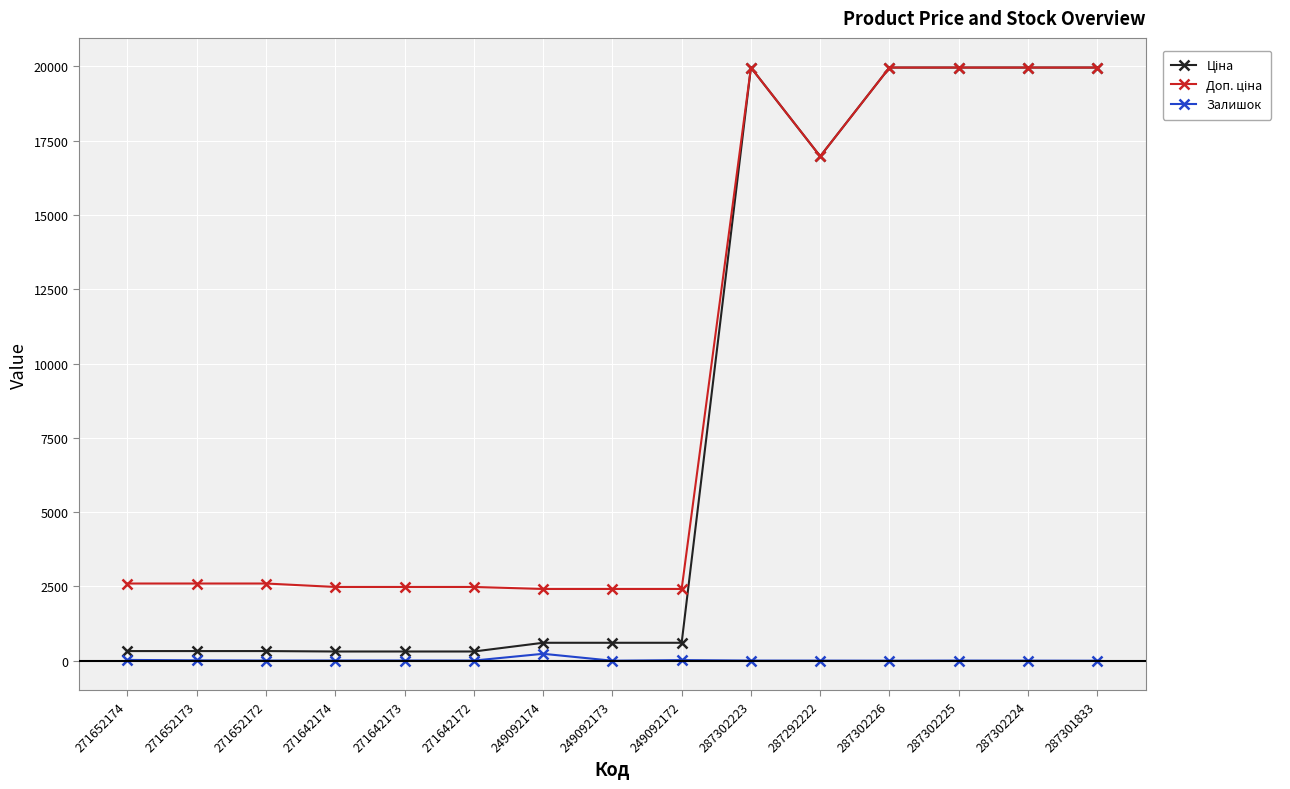

At how many categories does at least one series exceed 6302?

6